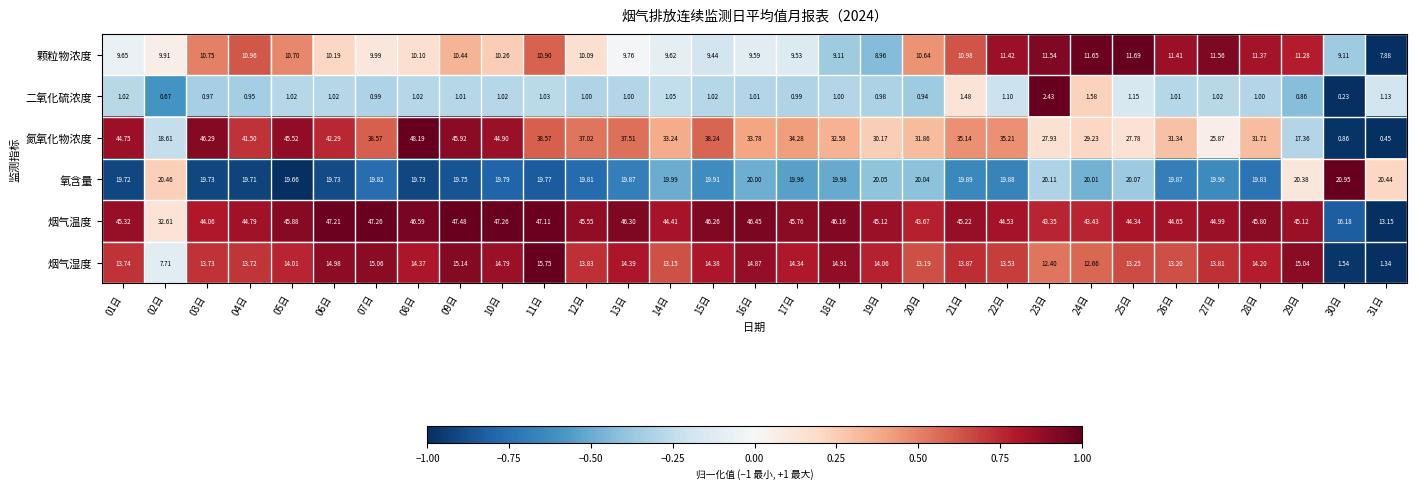

Which series has the widest spread of values?

氮氧化物浓度